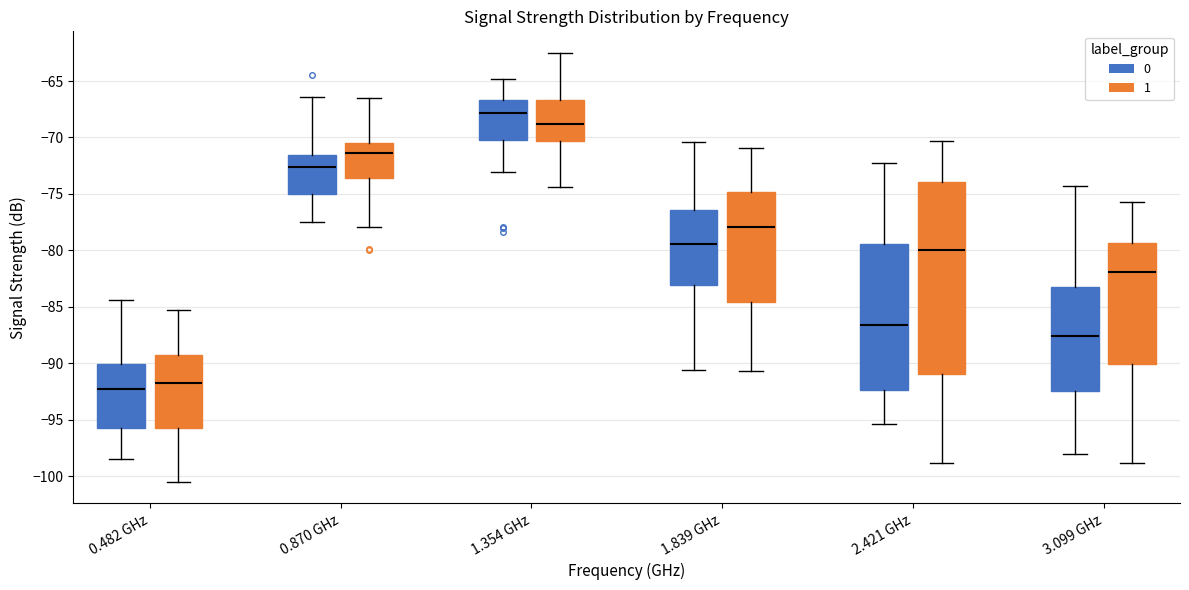

Comparing the boxes themselves (not the whiskers), which one is the tallest?

2.421 GHz (1)